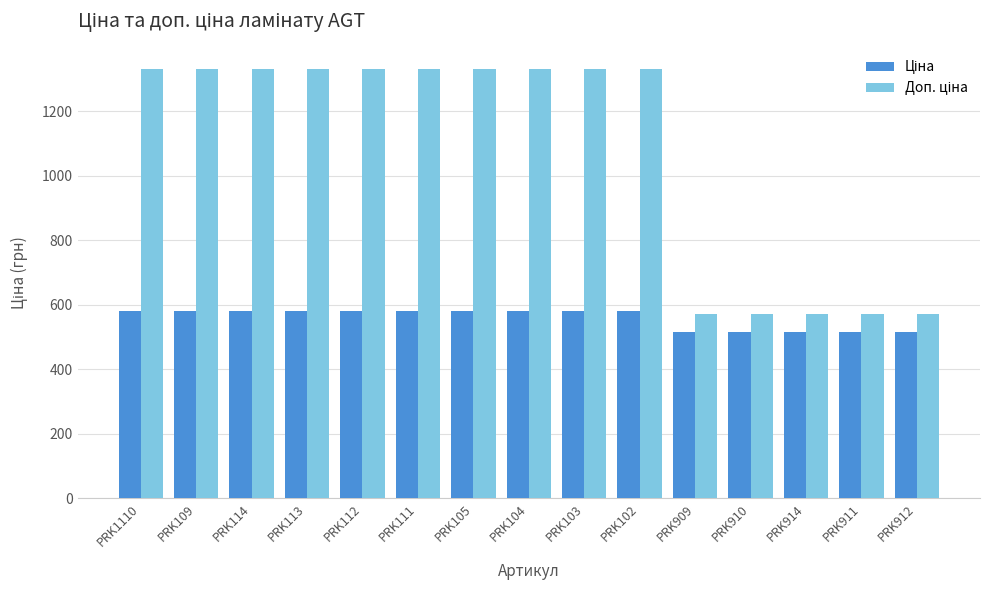

What is the smallest value displayed?

515.8